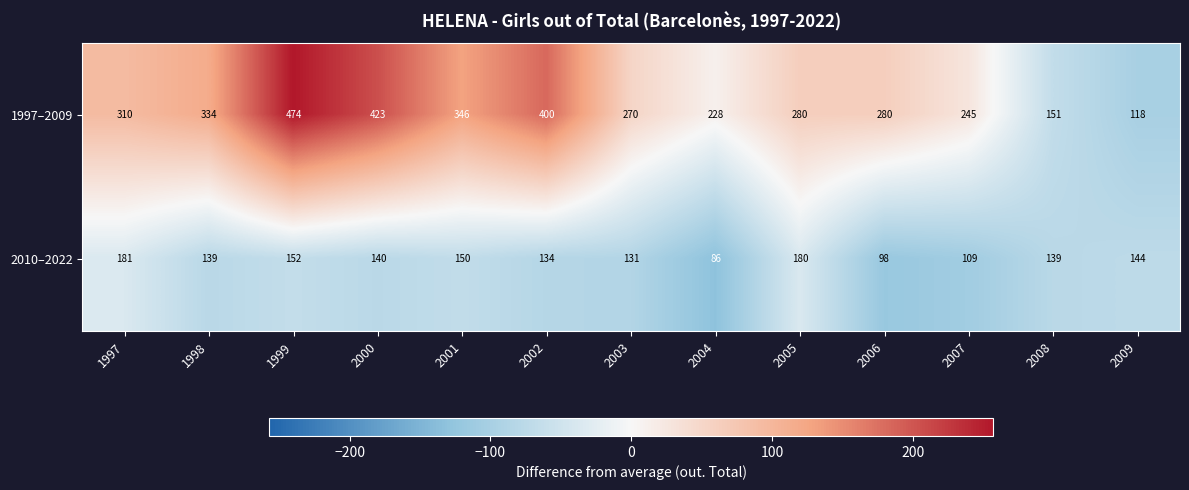

What is the sum of all 1997–2009 values?

3859